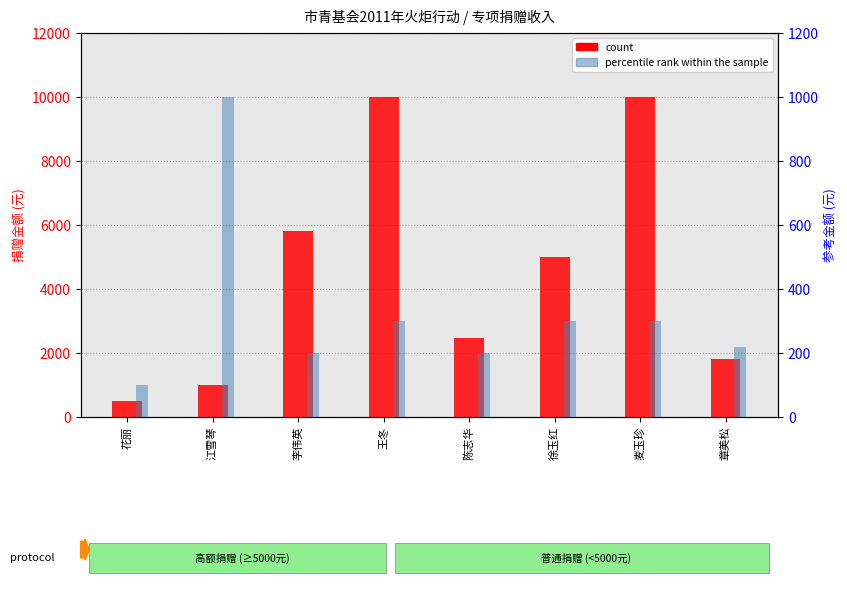

Reading left to right, extract all data points from this chart.

count: 500	1000	5800	10000	2460	5000	10000	1800
percentile rank within the sample: 100	1000	200	300	200	300	300	220